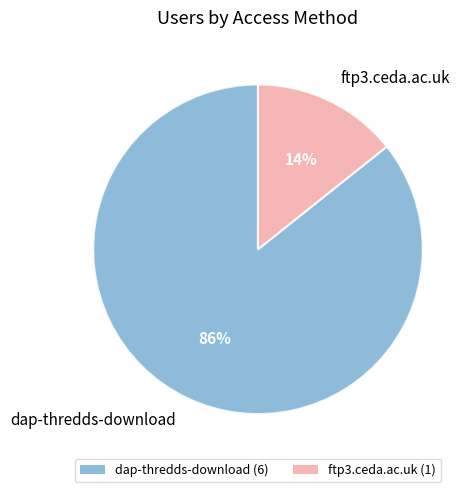

To the nearest percent, what is the combined percentage of dap-thredds-download and ftp3.ceda.ac.uk?

100%